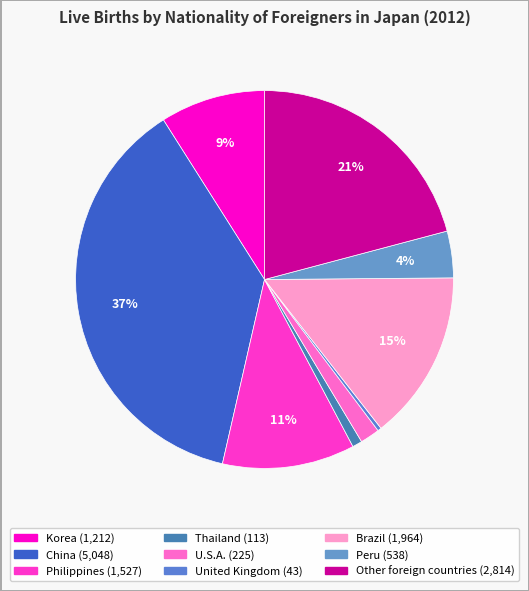

Is there a majority slice in this chart?

No